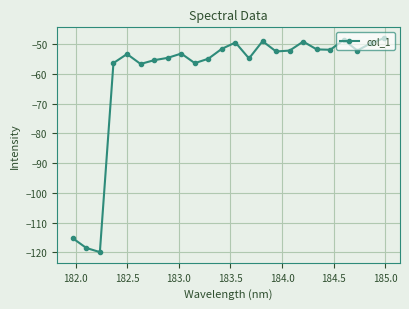

How many interior local peaks (higher than both neighbors) does the data have?

6